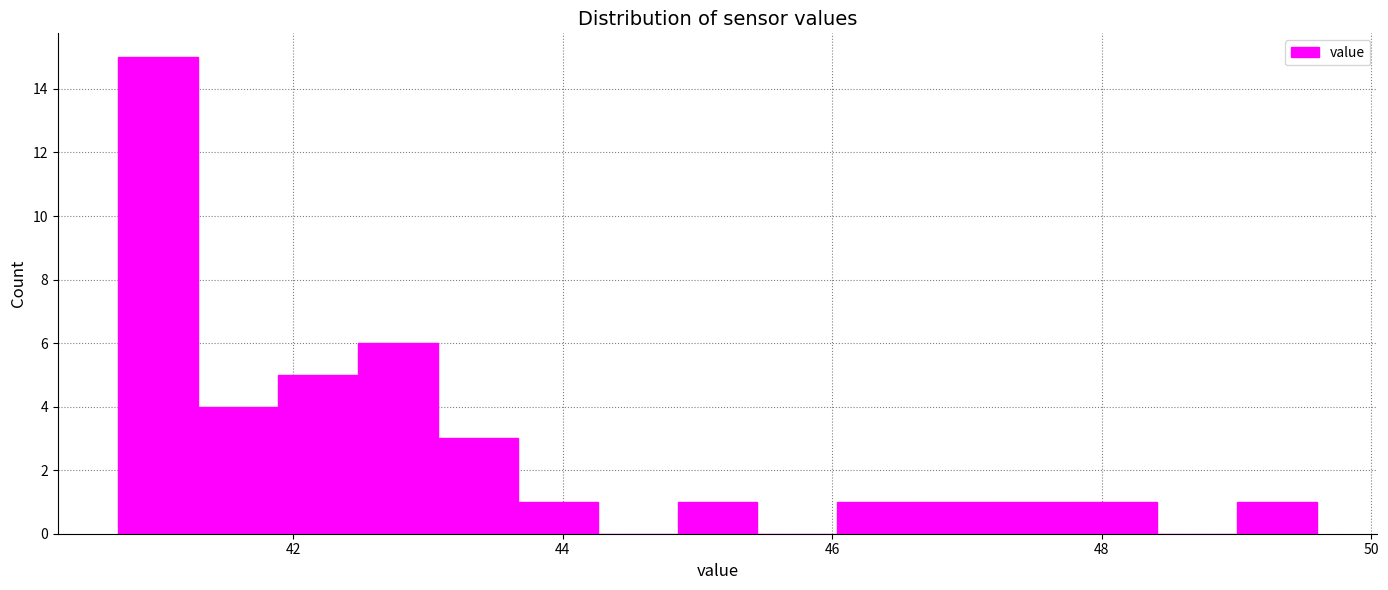

Read against the x-axis, roughly where is the centre of the tallest bar?

41.0